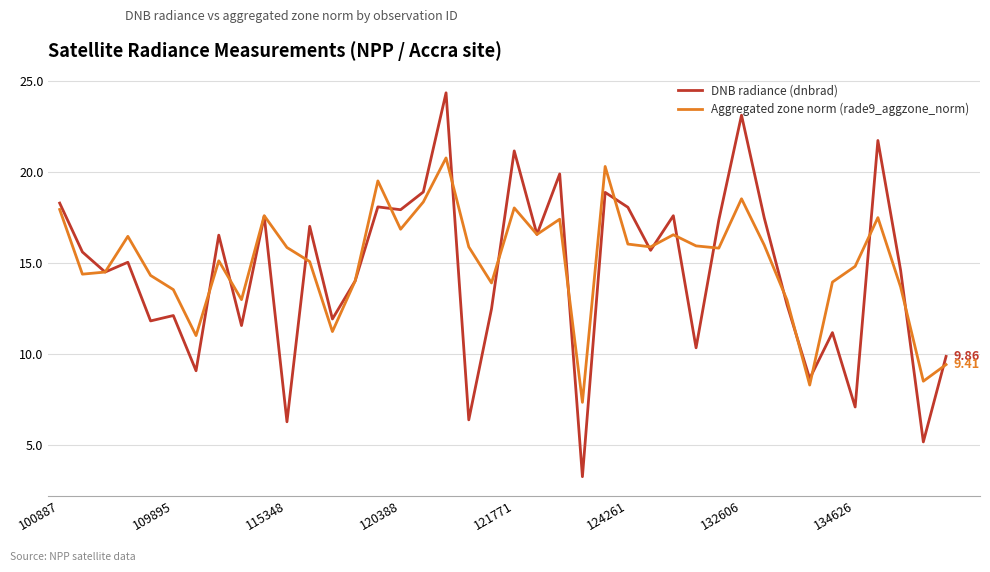

Which series has the widest spread of values?

DNB radiance (dnbrad)